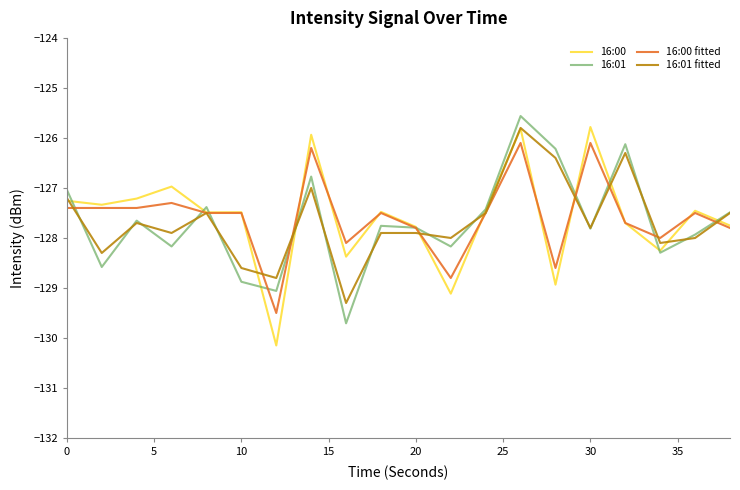

What are all the series names shown in the legend?

16:00, 16:01, 16:00 fitted, 16:01 fitted